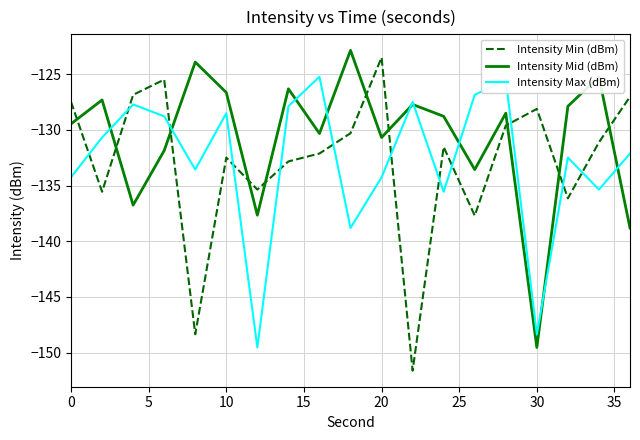

Does the chart display data point markers on the line(s)?

No